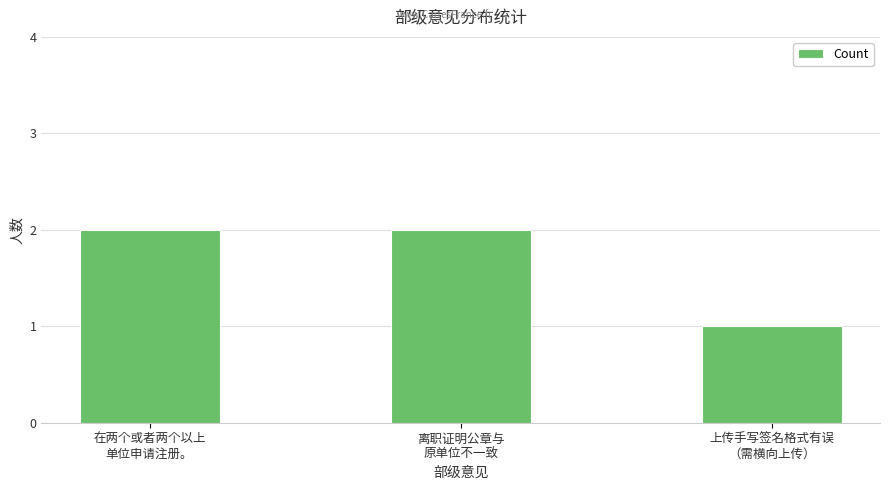

Does the chart contain stacked bars?

No